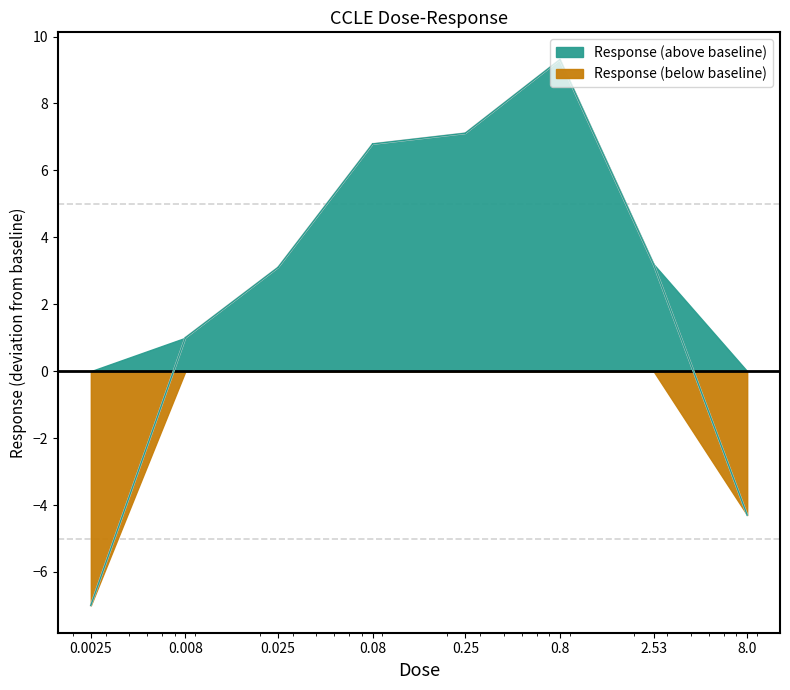

List the labels in order of value, largest first.

0.8, 0.25, 0.08, 2.53, 0.025, 0.008, 8.0, 0.0025